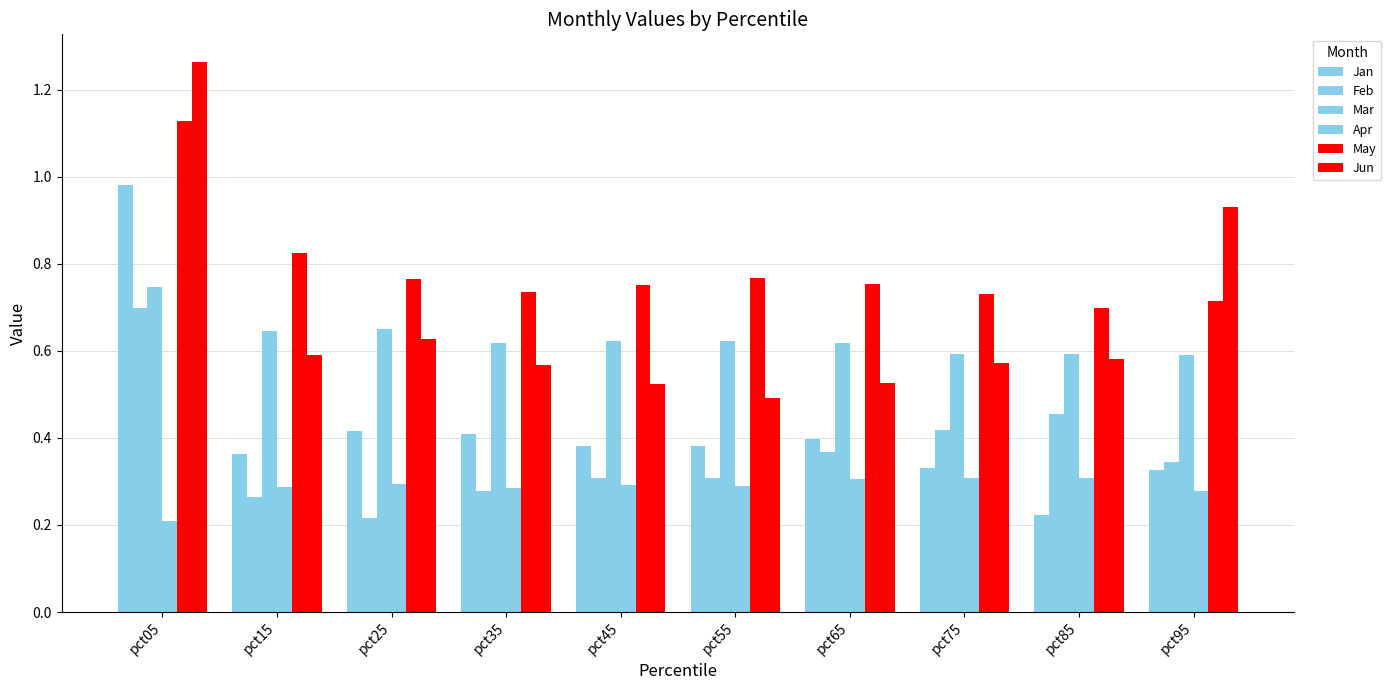

What is the difference between the maximum and minimum values in the Apr series?

0.1